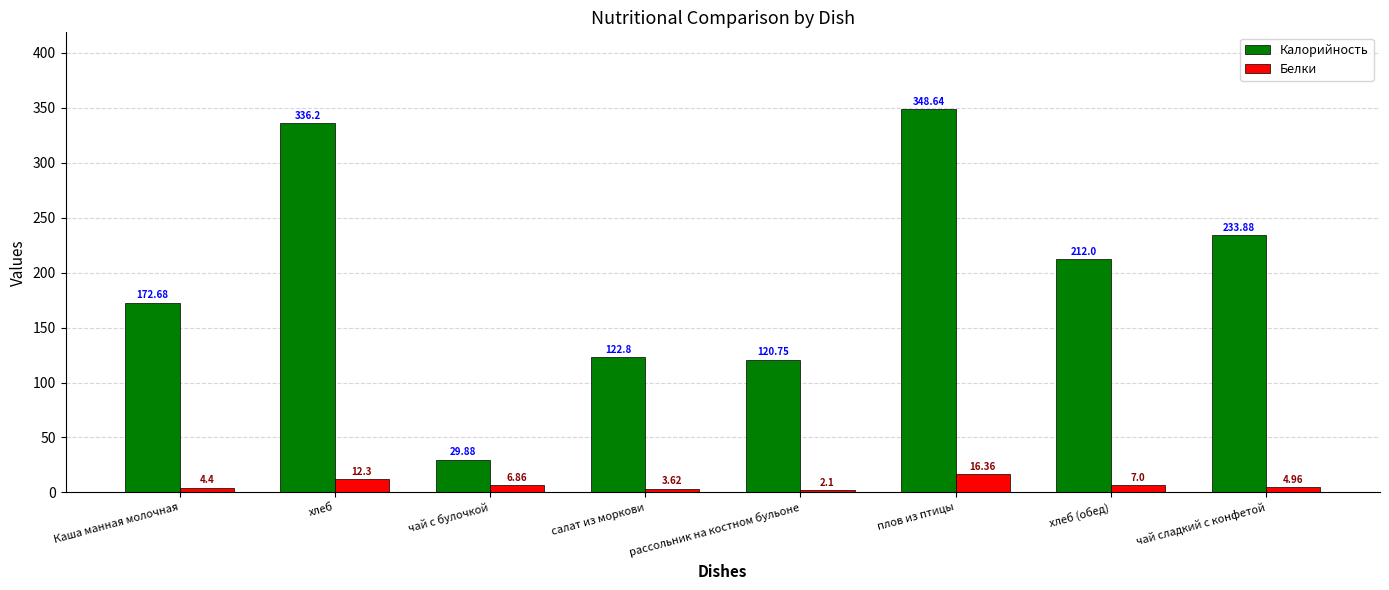

How many data points in Белки are above 6?

4